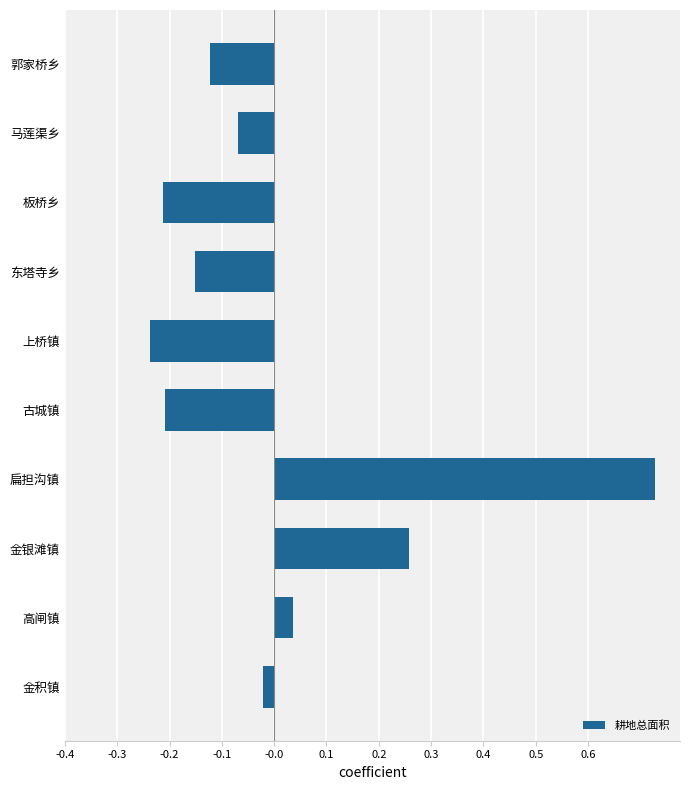

How many data points are less than 0?

7